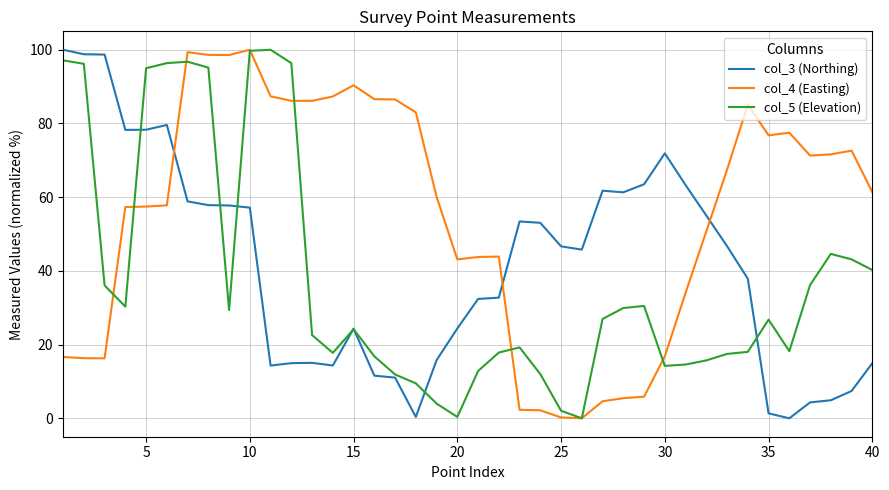

Rank the series by their average value, from highest to lowest.

col_4 (Easting), col_3 (Northing), col_5 (Elevation)